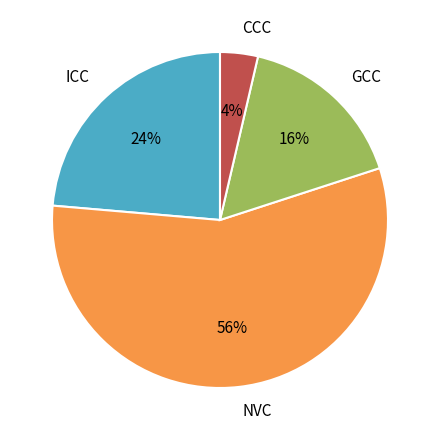

True or false: NVC accounts for 43% of the total.

False